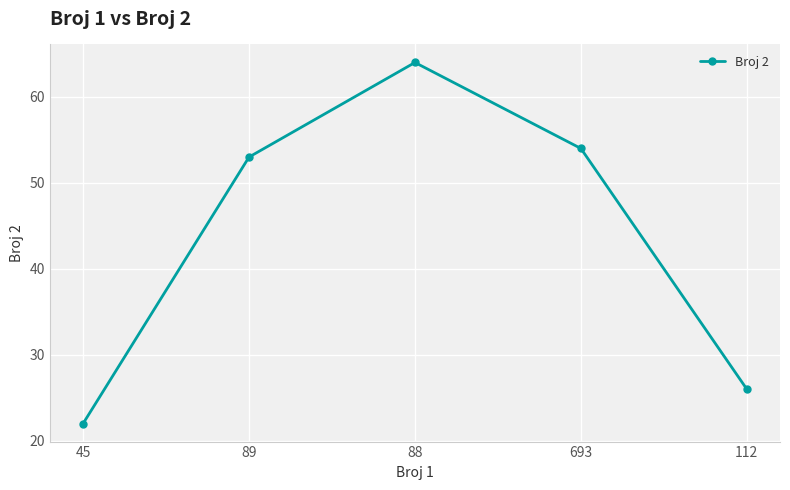

What is the label of the 5th point from the left?

112